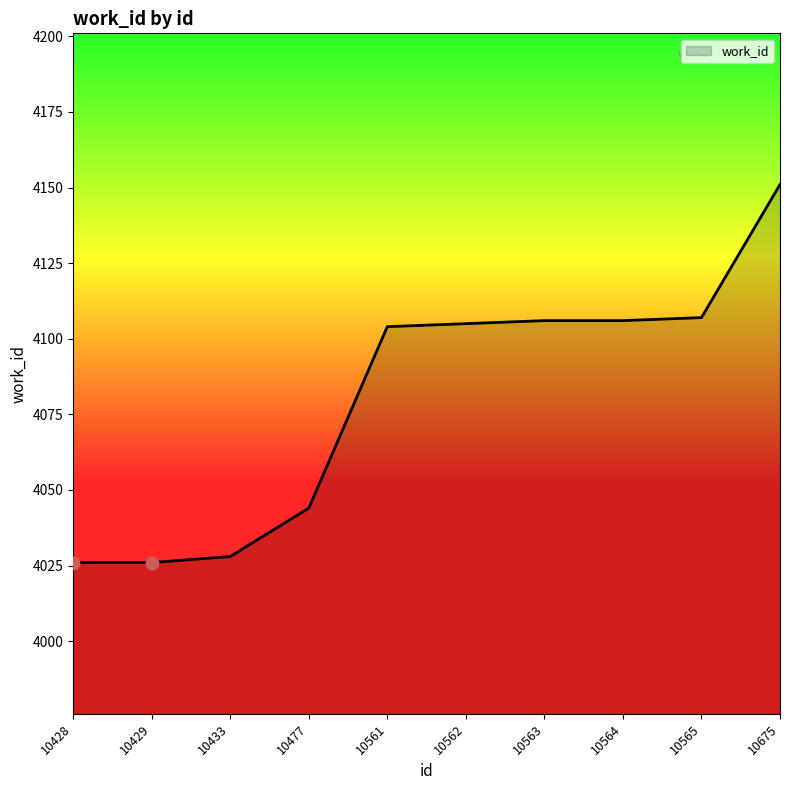

What is the ratio of the value at 10563 to the value at 10433?

1.0